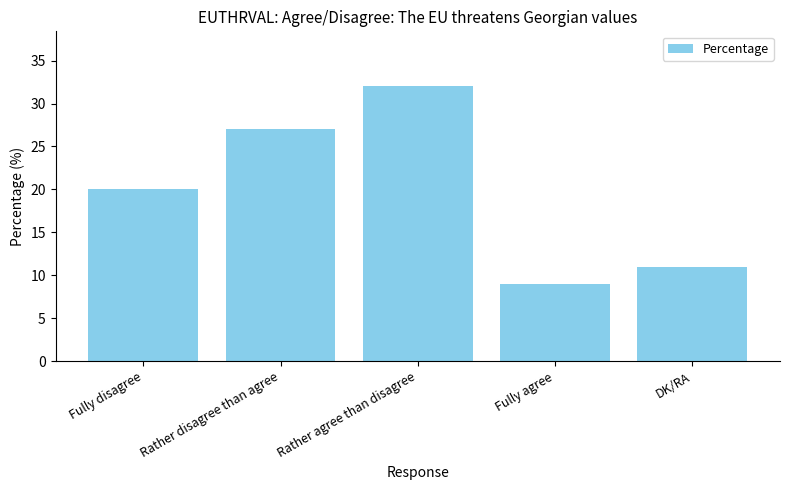

Reading left to right, what are all the values shown in this chart?

20	27	32	9	11